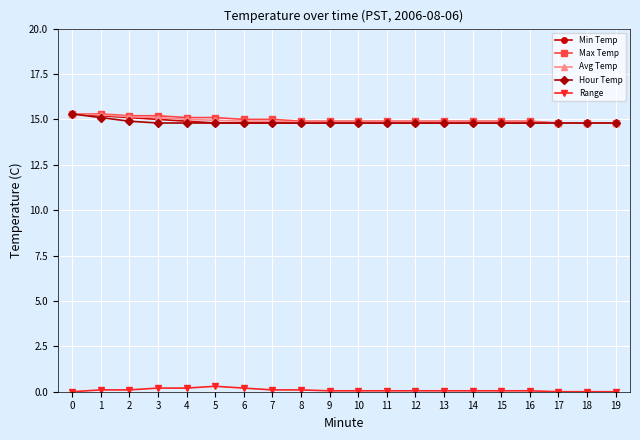

True or false: Range and Avg Temp cross at least once.

False